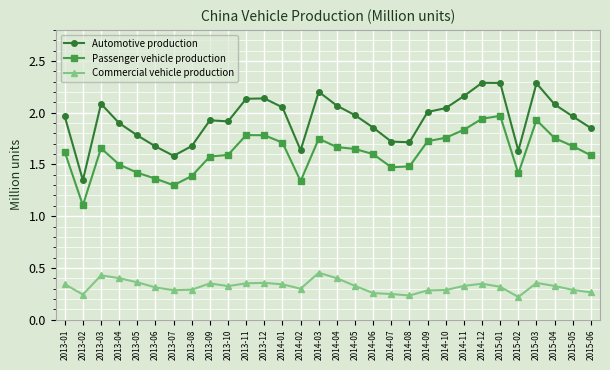

What is the difference between the maximum and minimum values in the Passenger vehicle production series?

0.9